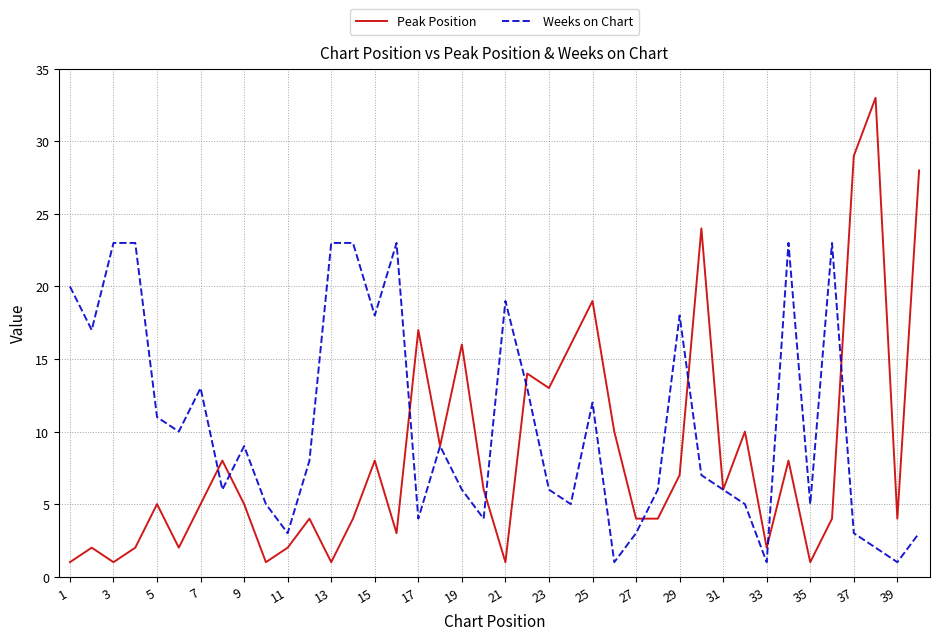

Which series has the widest spread of values?

Peak Position